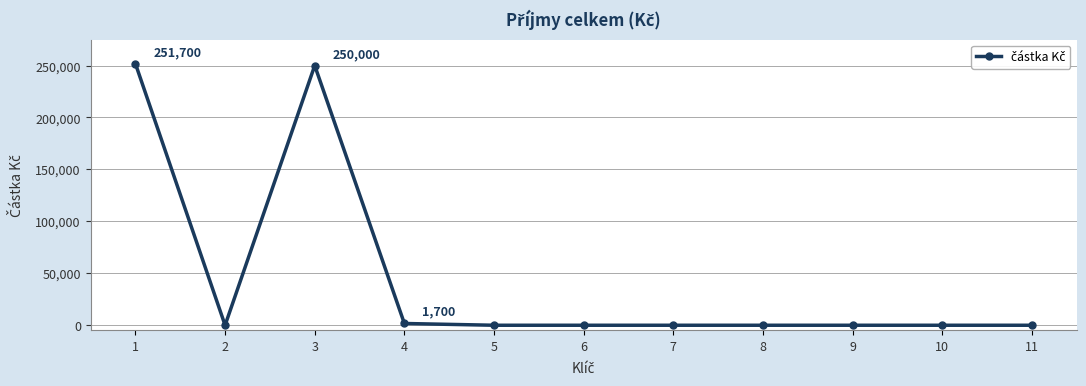

Reading left to right, list all the values displayed in this chart.

1=251700	2=0	3=250000	4=1700	5=0	6=0	7=0	8=0	9=0	10=0	11=0